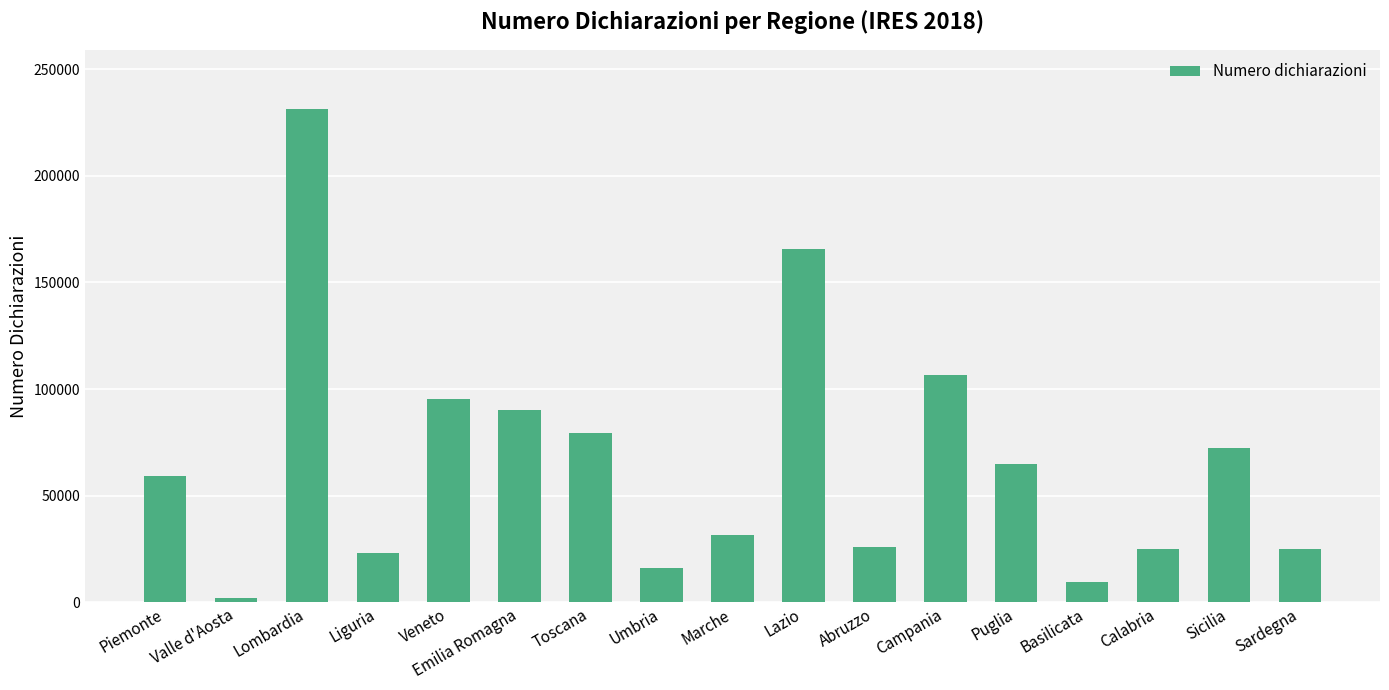

What is the average value?

66096